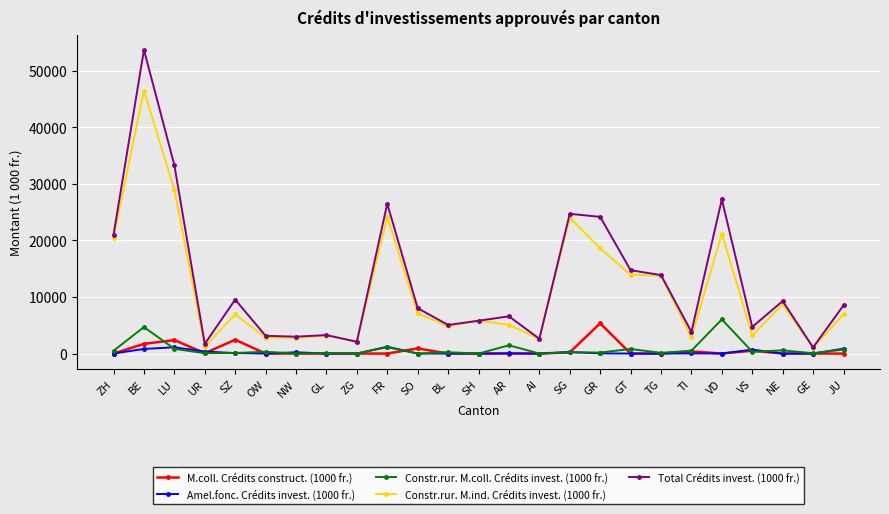

What are all the series names shown in the legend?

M.coll. Crédits construct. (1000 fr.), Amel.fonc. Crédits invest. (1000 fr.), Constr.rur. M.coll. Crédits invest. (1000 fr.), Constr.rur. M.ind. Crédits invest. (1000 fr.), Total Crédits invest. (1000 fr.)